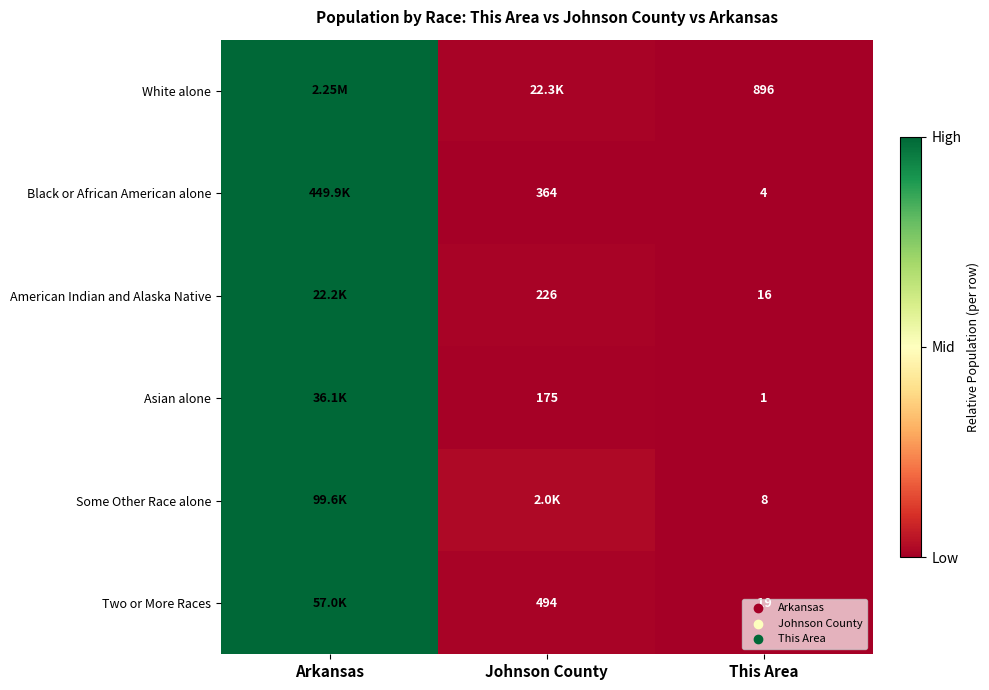

Is the value of Asian alone at This Area greater than the value of Some Other Race alone at Johnson County?

No